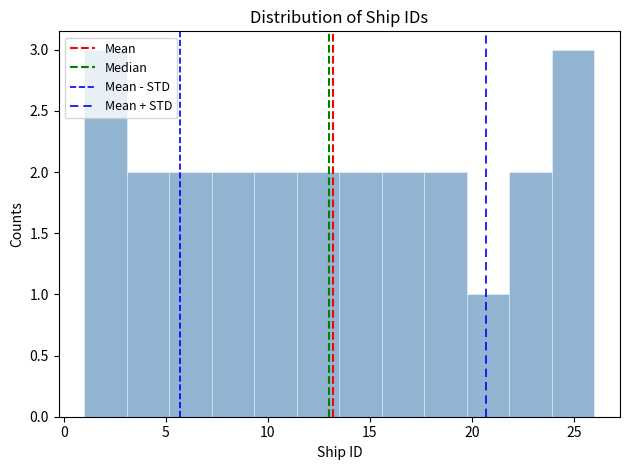

Reading left to right, transcribe this chart: for each bar, give the range it covers on the x-axis and its height. Neither the bar edges nor the heights are printed on the chart, so give them approximately, as read against the axes.

1.0 to 3.0: 3
3.0 to 5.0: 2
5.0 to 7.5: 2
7.5 to 9.5: 2
9.5 to 11.5: 2
11.5 to 13.5: 2
13.5 to 15.5: 2
15.5 to 17.5: 2
17.5 to 20.0: 2
20.0 to 22.0: 1
22.0 to 24.0: 2
24.0 to 26.0: 3